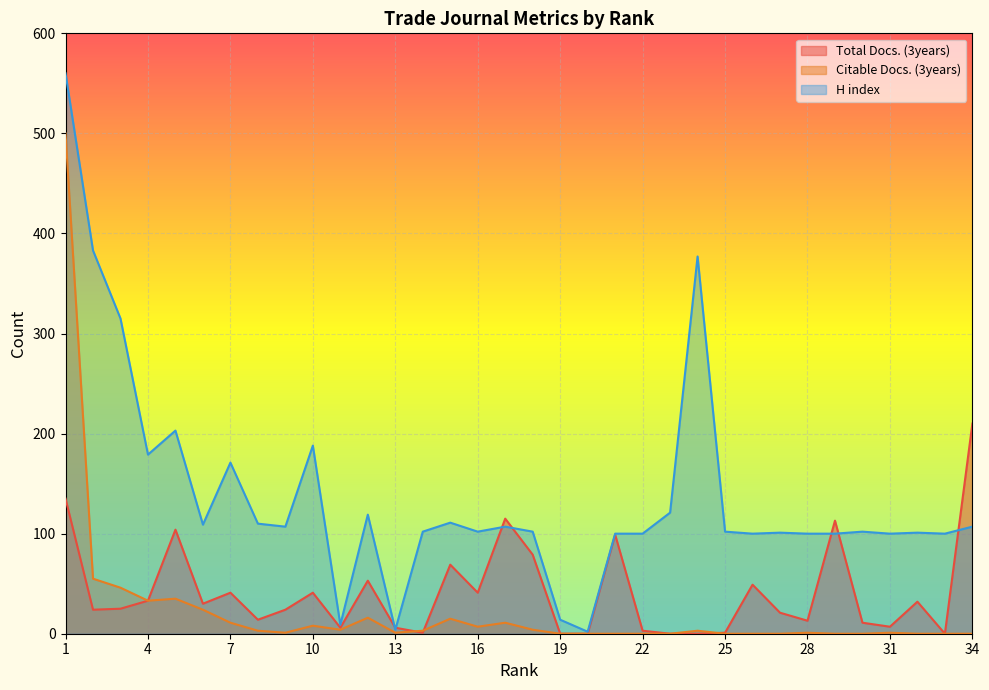

What are all the series names shown in the legend?

Total Docs. (3years), Citable Docs. (3years), H index